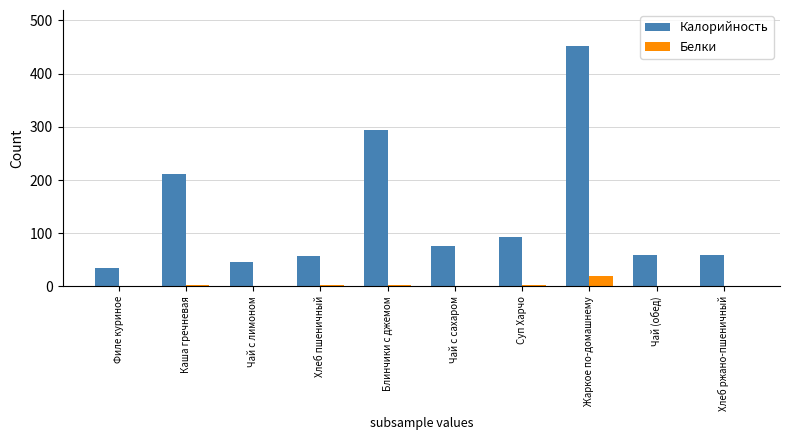

Is the value of Калорийность at Хлеб пшеничный greater than the value of Белки at Чай с лимоном?

Yes